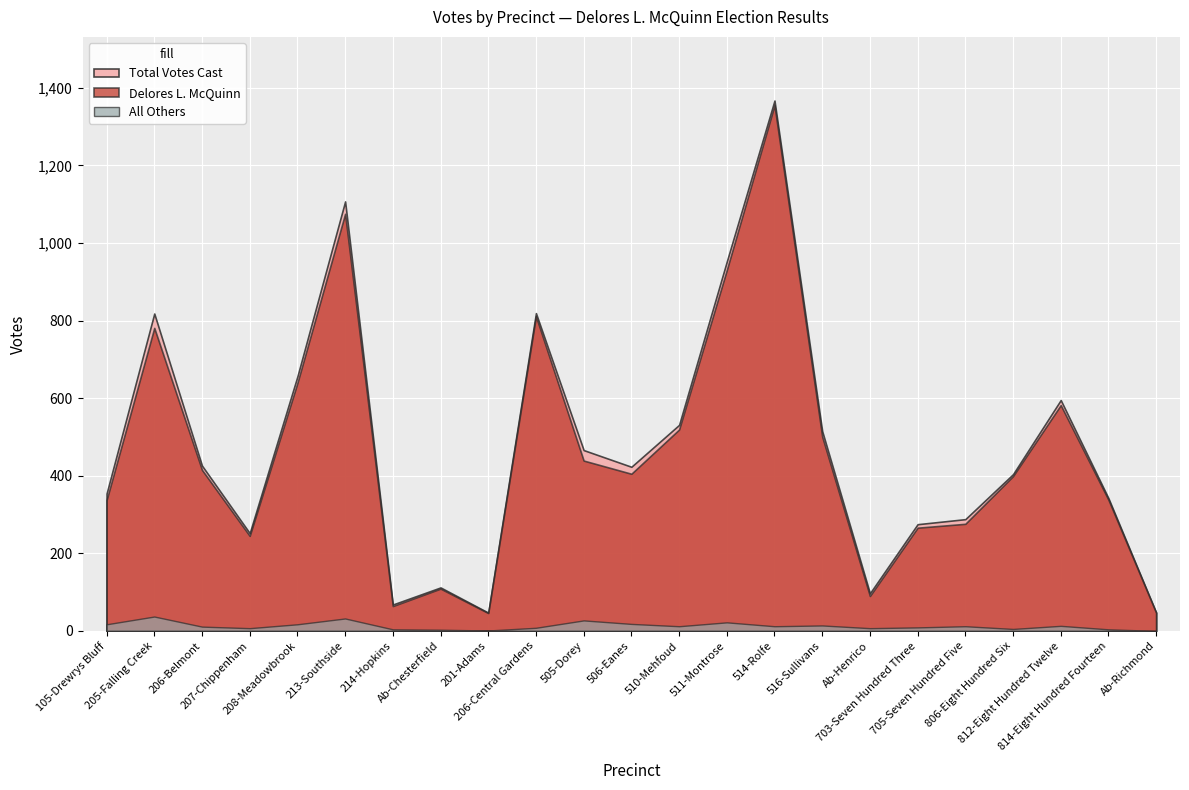

Reading left to right, extract all data points from this chart.

Delores L. McQuinn: 105-Drewrys Bluff=337	205-Falling Creek=781	206-Belmont=415	207-Chippenham=245	208-Meadowbrook=639	213-Southside=1075	214-Hopkins=64	Ab-Chesterfield=109	201-Adams=46	206-Central Gardens=811	505-Dorey=439	506-Eanes=405	510-Mehfoud=519	511-Montrose=930	514-Rolfe=1355	516-Sullivans=501	Ab-Henrico=90	703-Seven Hundred Three=266	705-Seven Hundred Five=276	806-Eight Hundred Six=399	812-Eight Hundred Twelve=582	814-Eight Hundred Fourteen=338	Ab-Richmond=47
All Others: 105-Drewrys Bluff=17	205-Falling Creek=37	206-Belmont=11	207-Chippenham=7	208-Meadowbrook=17	213-Southside=32	214-Hopkins=4	Ab-Chesterfield=3	201-Adams=1	206-Central Gardens=8	505-Dorey=27	506-Eanes=18	510-Mehfoud=12	511-Montrose=22	514-Rolfe=12	516-Sullivans=14	Ab-Henrico=7	703-Seven Hundred Three=9	705-Seven Hundred Five=12	806-Eight Hundred Six=5	812-Eight Hundred Twelve=13	814-Eight Hundred Fourteen=4	Ab-Richmond=0
Total Votes Cast: 105-Drewrys Bluff=354	205-Falling Creek=818	206-Belmont=426	207-Chippenham=252	208-Meadowbrook=656	213-Southside=1107	214-Hopkins=68	Ab-Chesterfield=112	201-Adams=47	206-Central Gardens=819	505-Dorey=466	506-Eanes=423	510-Mehfoud=531	511-Montrose=952	514-Rolfe=1367	516-Sullivans=515	Ab-Henrico=97	703-Seven Hundred Three=275	705-Seven Hundred Five=288	806-Eight Hundred Six=404	812-Eight Hundred Twelve=595	814-Eight Hundred Fourteen=342	Ab-Richmond=47